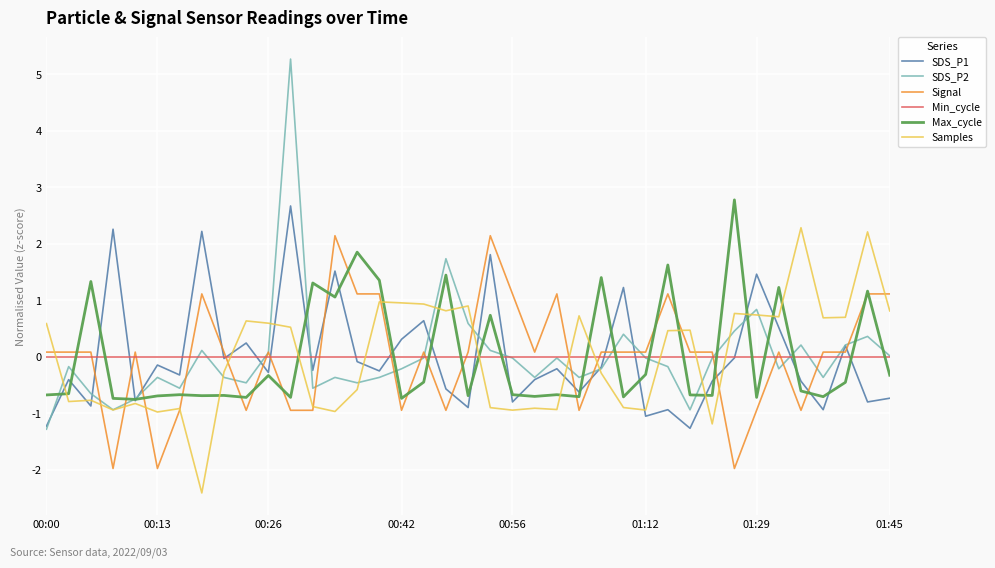

After their last crossing, which series has the higher values: SDS_P2 or Signal?

Signal